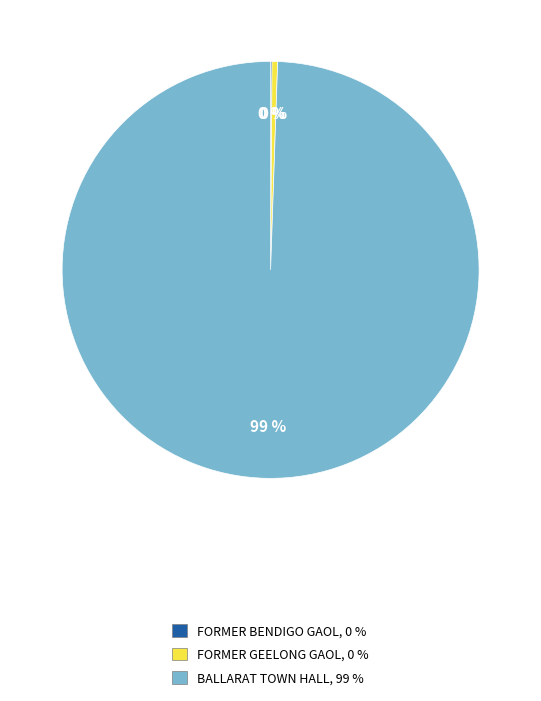

Is BALLARAT TOWN HALL the majority of the pie?

Yes